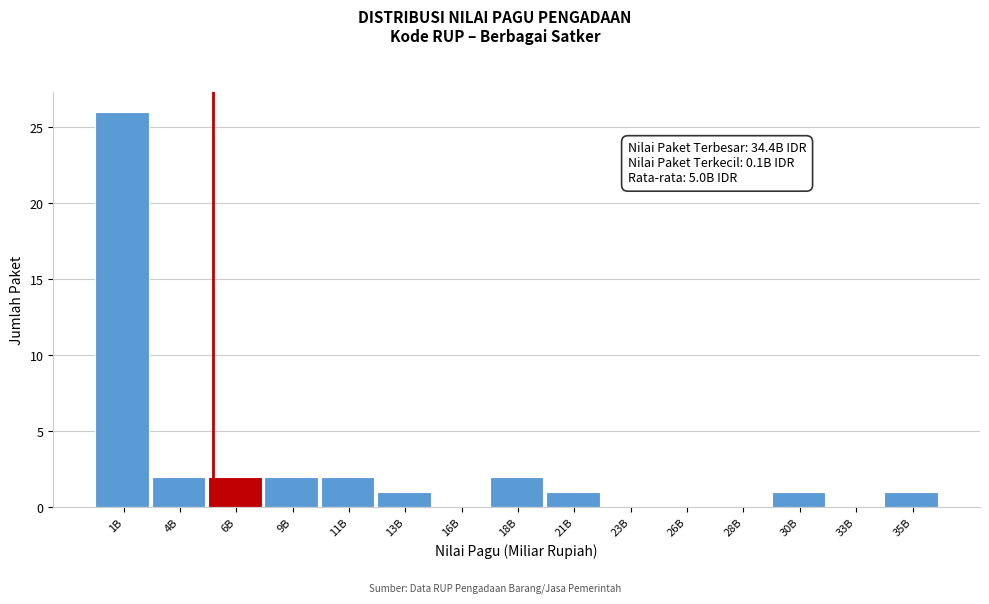

Reading left to right, list all the values displayed in this chart.

1B=26	4B=2	6B=2	9B=2	11B=2	13B=1	16B=0	18B=2	21B=1	23B=0	26B=0	28B=0	30B=1	33B=0	35B=1